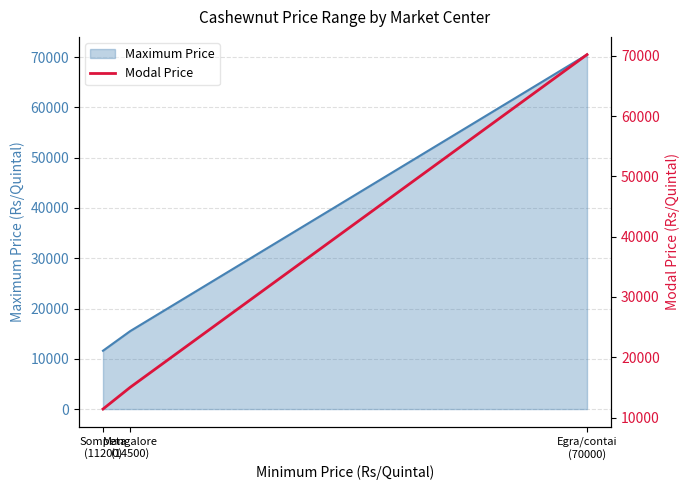

Where does the data first go above 15000?

Egra/contai
(70000)